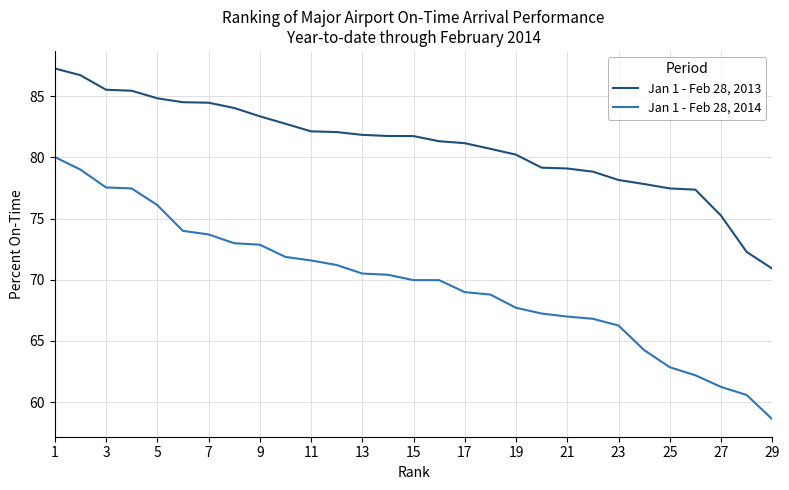

What is the difference between the maximum and minimum values in the Jan 1 - Feb 28, 2014 series?

21.4